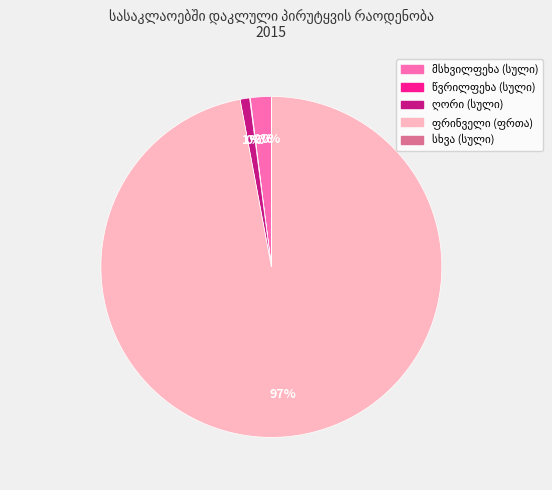

To the nearest percent, what is the difference between the largest and smallest slice percentages?

97%